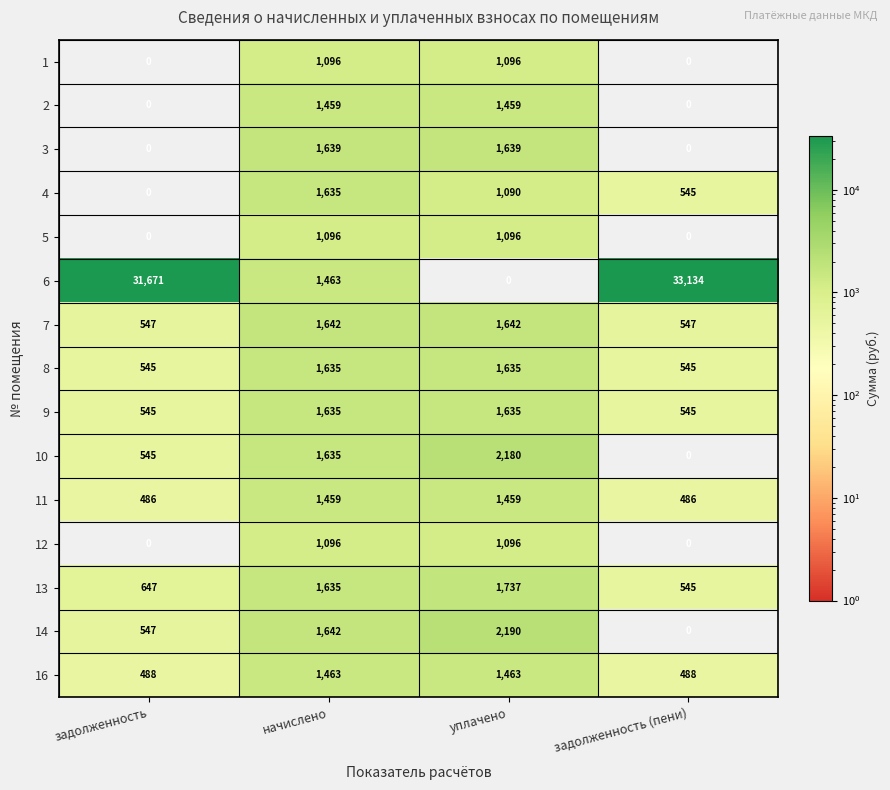

At how many categories does at least one series exceed 25643?

2